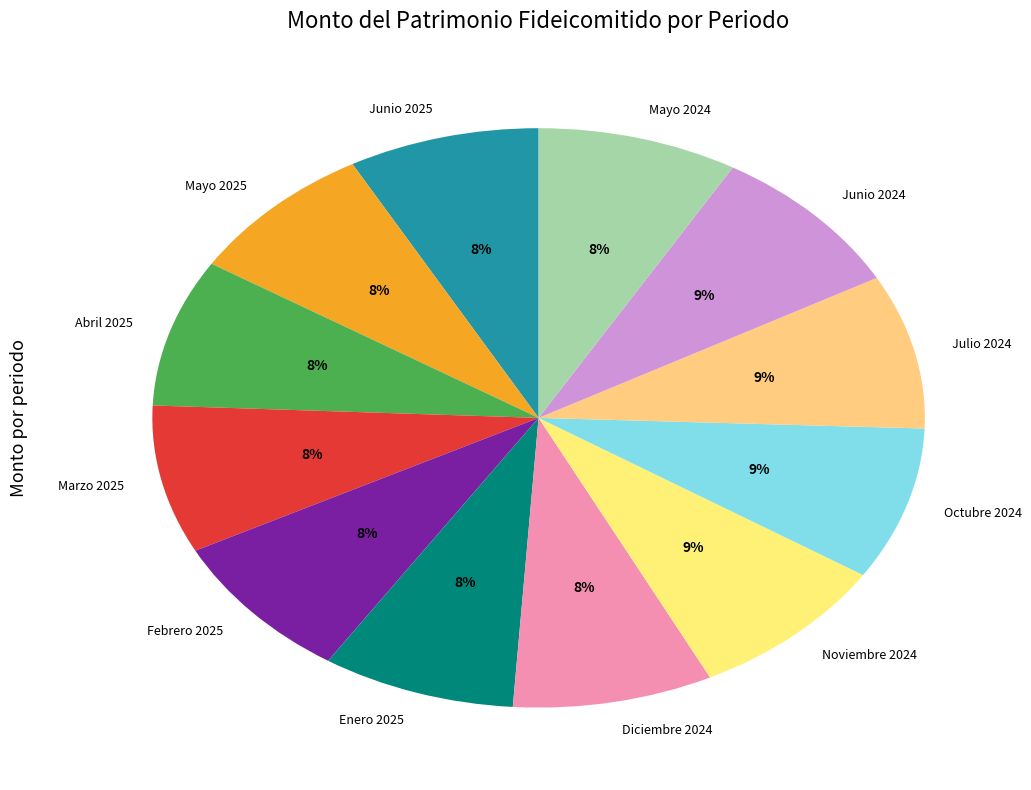

Combined, do Febrero 2025 and Mayo 2025 account for over 50%?

No